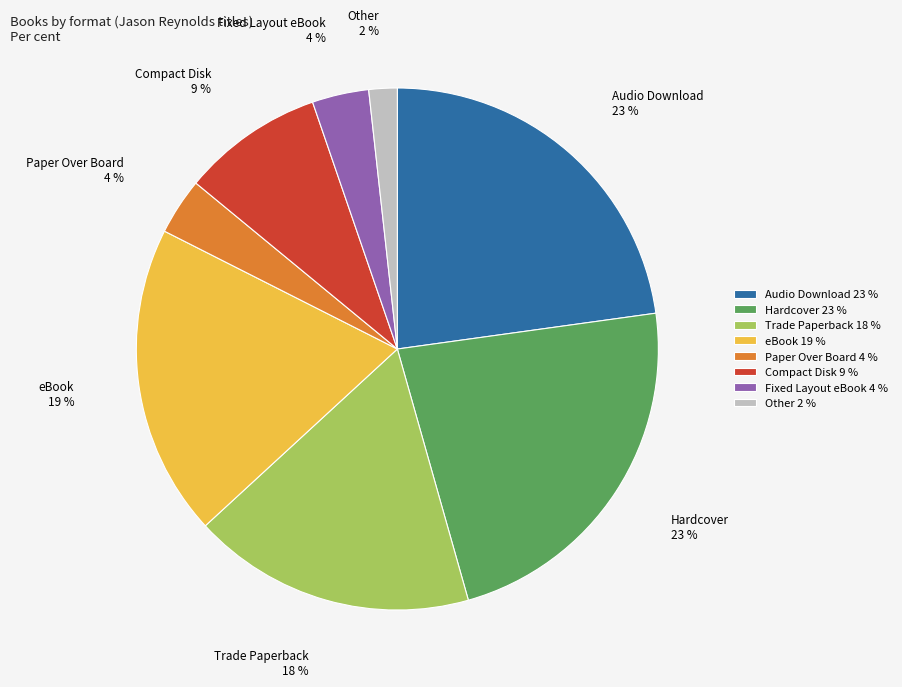

True or false: Trade Paperback accounts for 2% of the total.

False